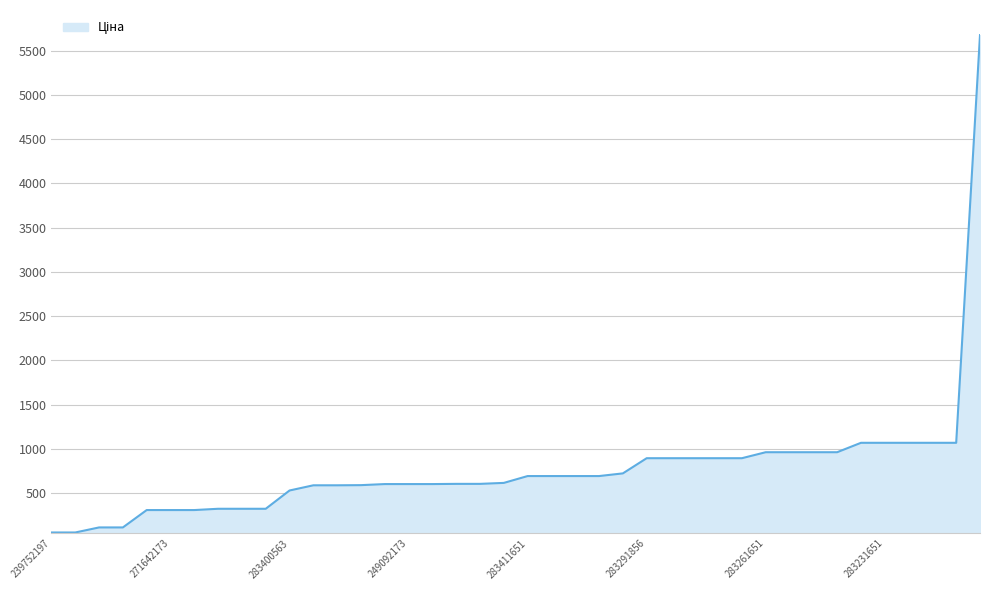

What is the maximum value shown in the chart?

5673.8